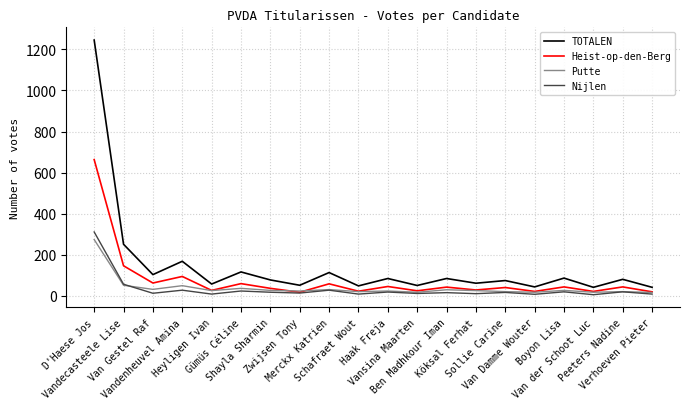

Which series has the largest range (max minus min)?

TOTALEN